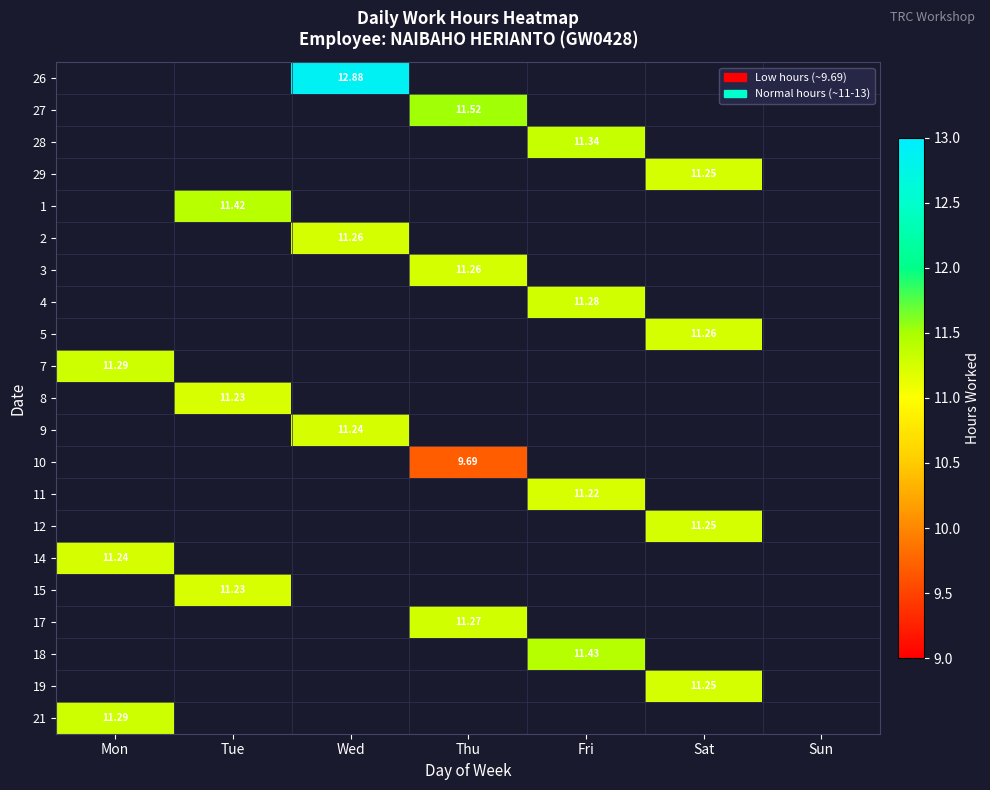

The value of 28 at Tue is 0.0. True or false?

True